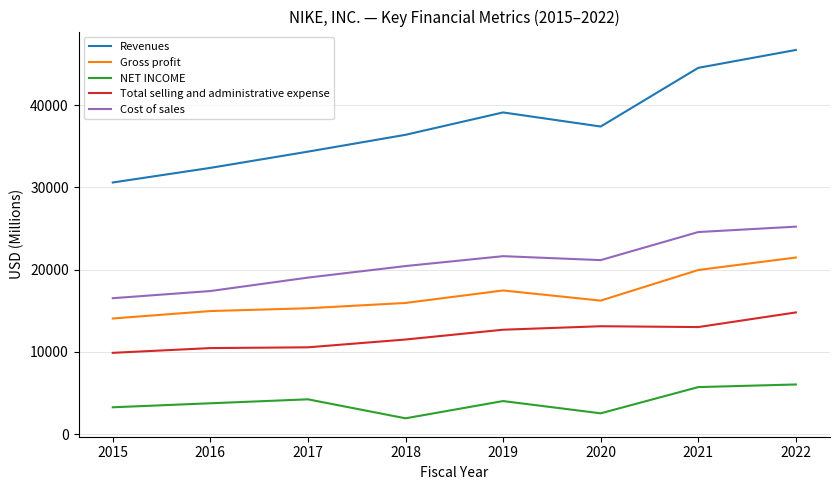

Count the number of categories in the chart.

8